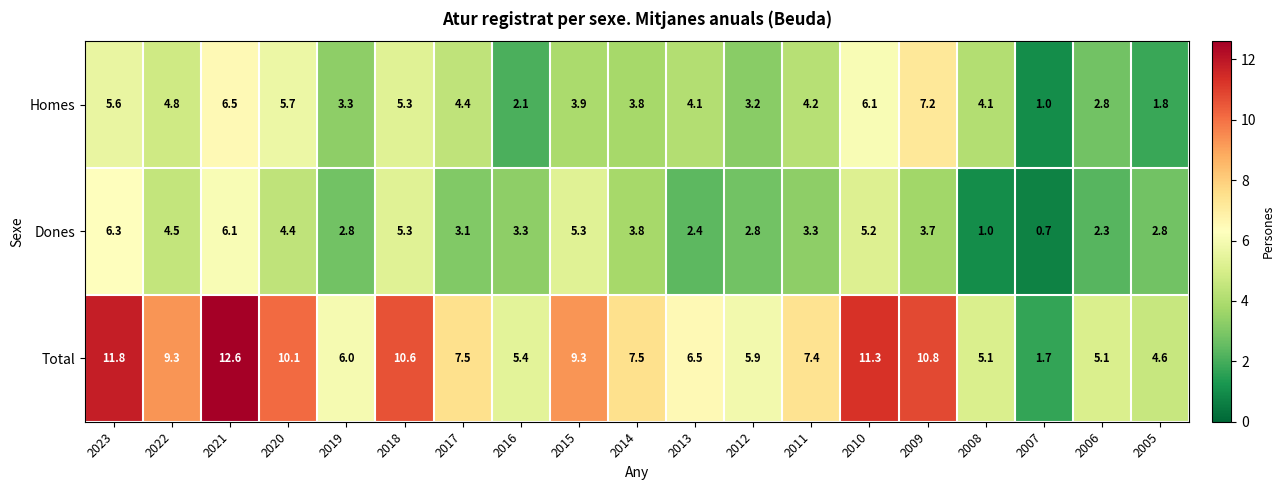

What is the maximum value shown in the chart?

12.6